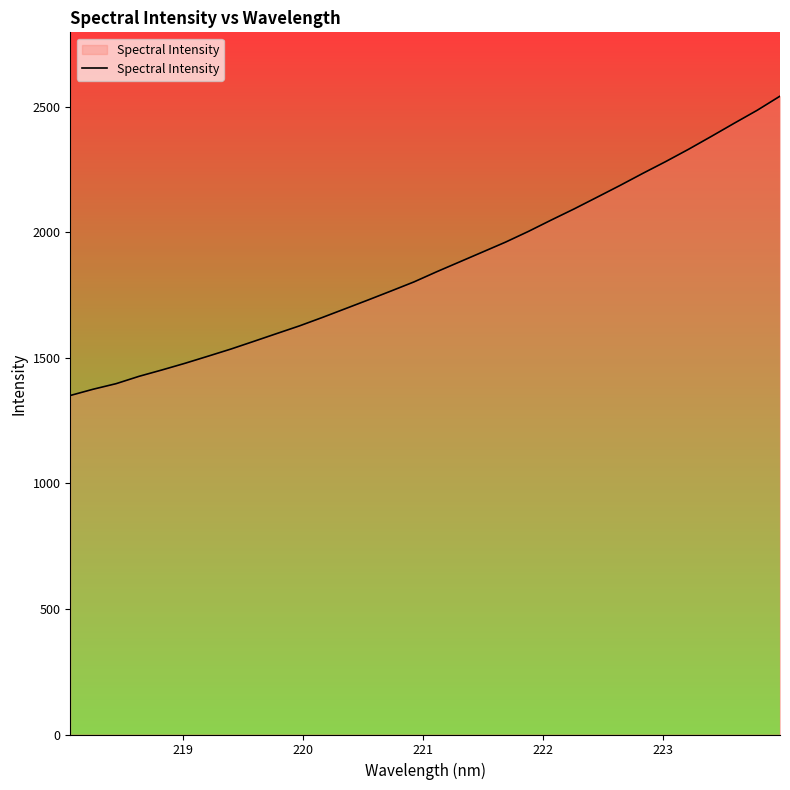

Reading left to right, list all the values displayed in this chart.

1350.1	1375.1	1397.2	1426.4	1451.7	1478.1	1506.2	1534.7	1565.4	1596.4	1627.2	1660.8	1695.5	1730.5	1766.1	1802.3	1843.1	1882.2	1921.4	1960.7	2003.4	2048.8	2093.1	2139.5	2186.3	2234.6	2281.5	2330.5	2382.0	2434.3	2485.8	2542.1